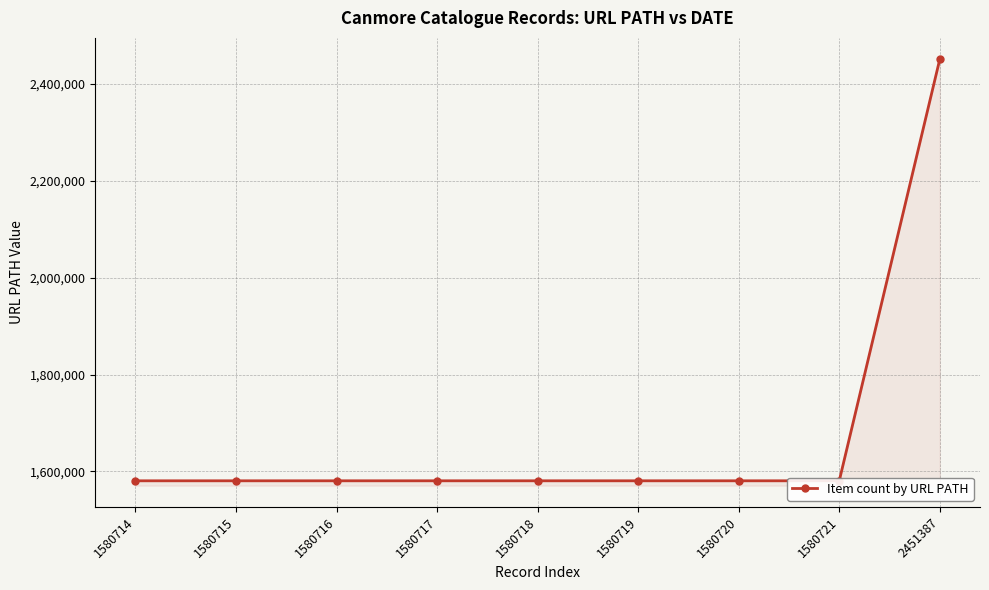

Which label corresponds to the largest value in the chart?

2451387